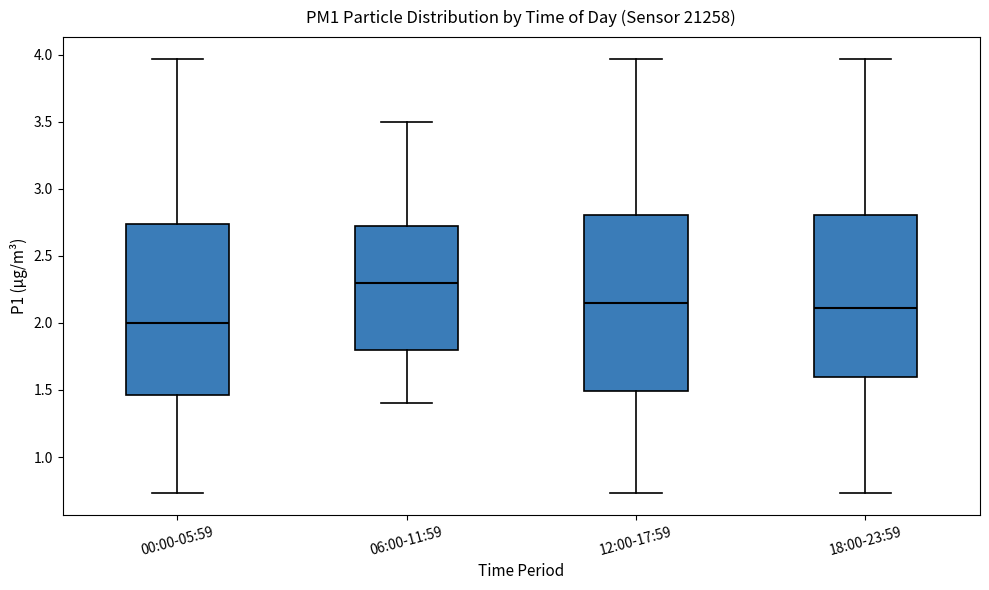

Where does the upper whisker of the box for 18:00-23:59 end on the y-axis? The values are not printed on the chart, so give them approximately, as read against the axis.

3.95